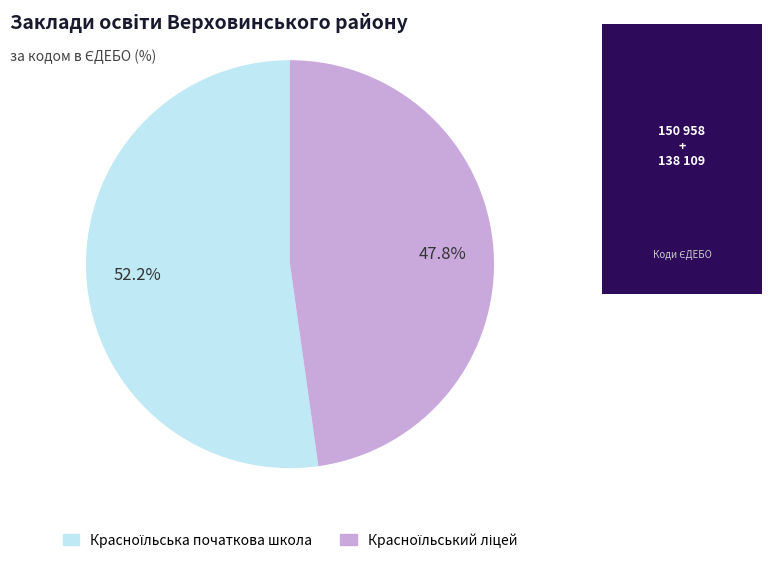

Is there any slice that represents more than half of the pie?

Yes